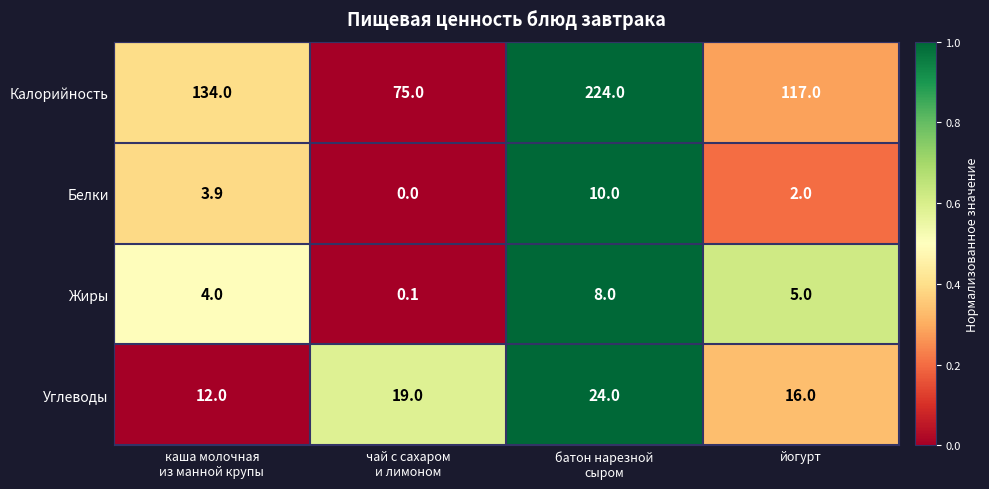

How many data points does each series have?

4